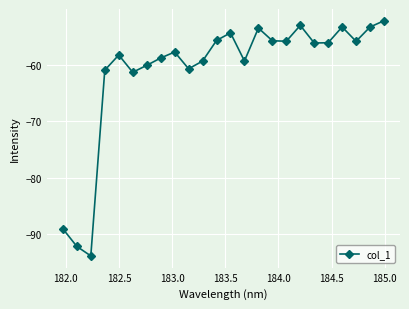

What is the value of the 6th point from the left?

-61.4